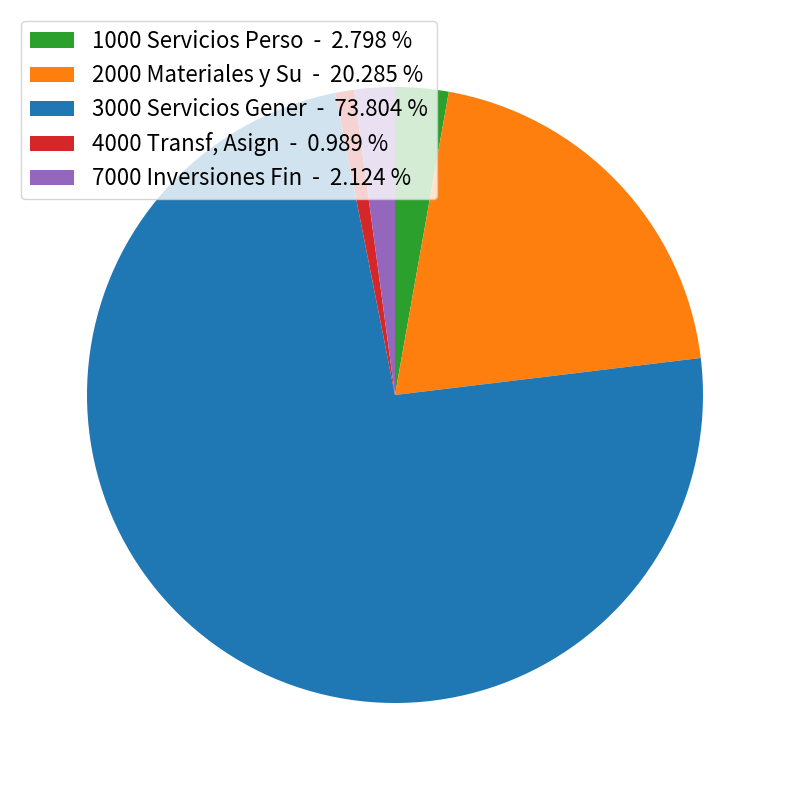

Do 7000 Inversiones Fin - 2.124 % and 4000 Transf, Asign - 0.989 % together represent more than half of the pie?

No